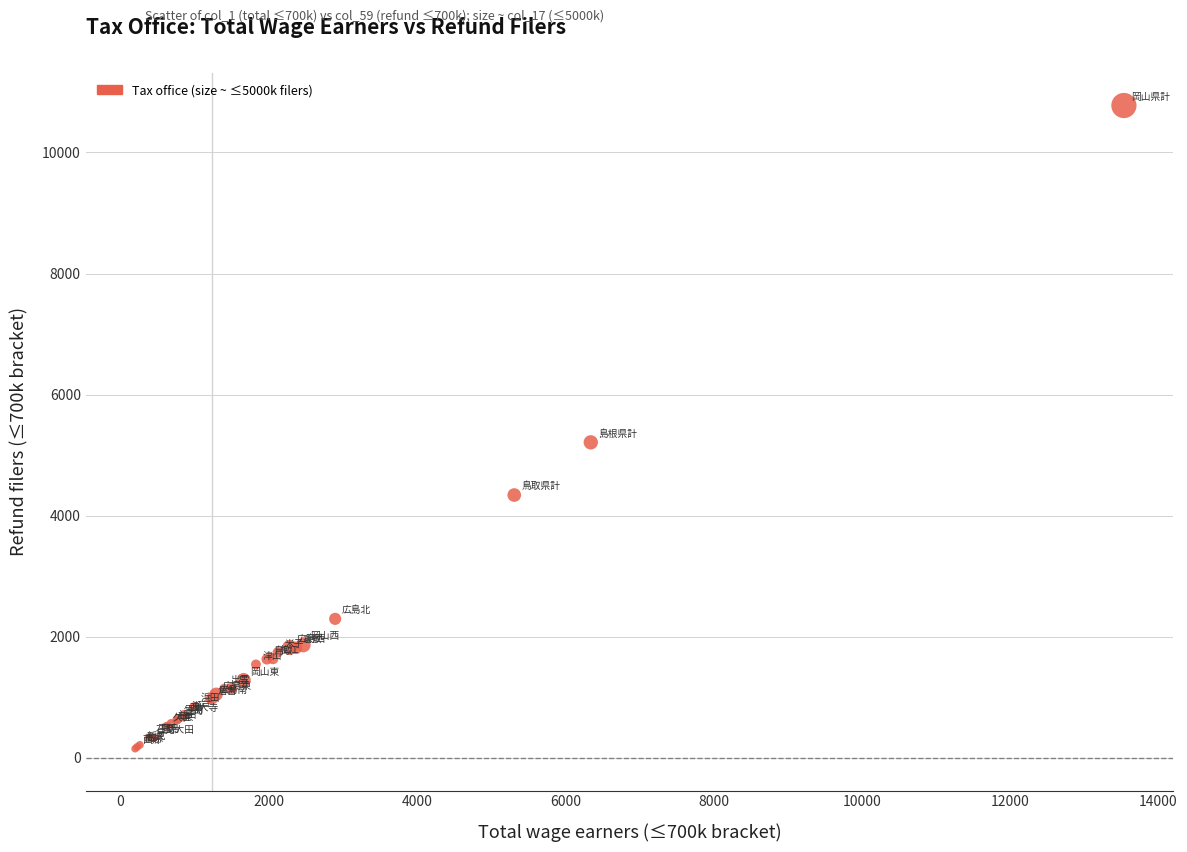

What Y value in the scatter plot is closest to 5464?

5212